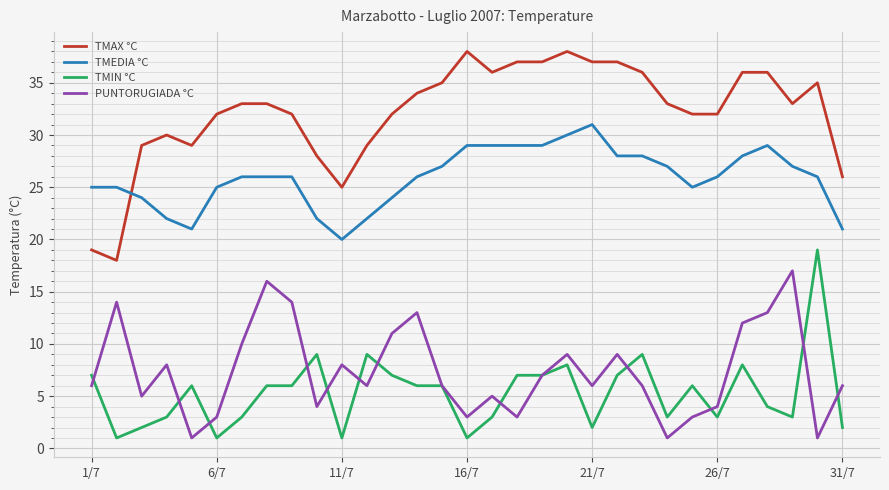

What is the difference between the second highest and second lowest values in the TMAX °C series?

19